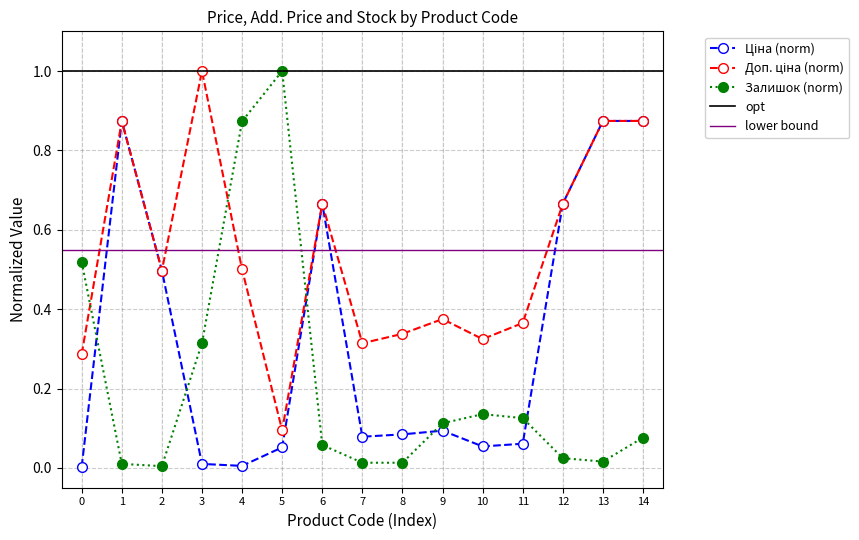

How many lines are shown in the chart?

3